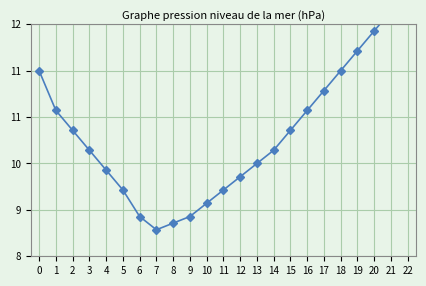

How many lines are shown in the chart?

1